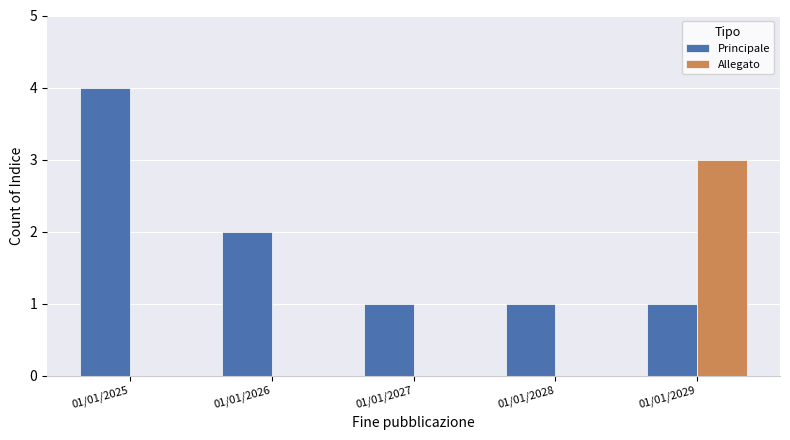

Reading right to left, list all the values displayed in this chart.

Principale: 01/01/2029=1	01/01/2028=1	01/01/2027=1	01/01/2026=2	01/01/2025=4
Allegato: 01/01/2029=3	01/01/2028=0	01/01/2027=0	01/01/2026=0	01/01/2025=0